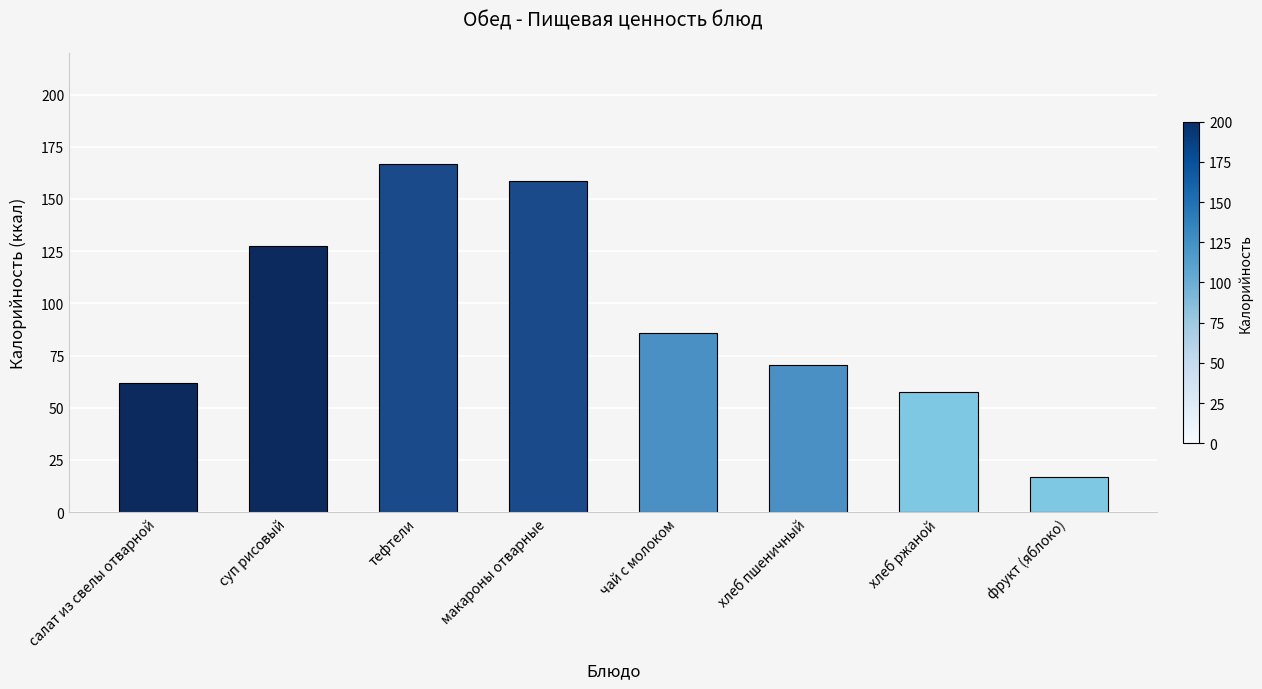

Reading right to left, what are all the values shown in this chart?

17.0	57.7	70.3	86.0	158.6	166.8	127.3	62.0